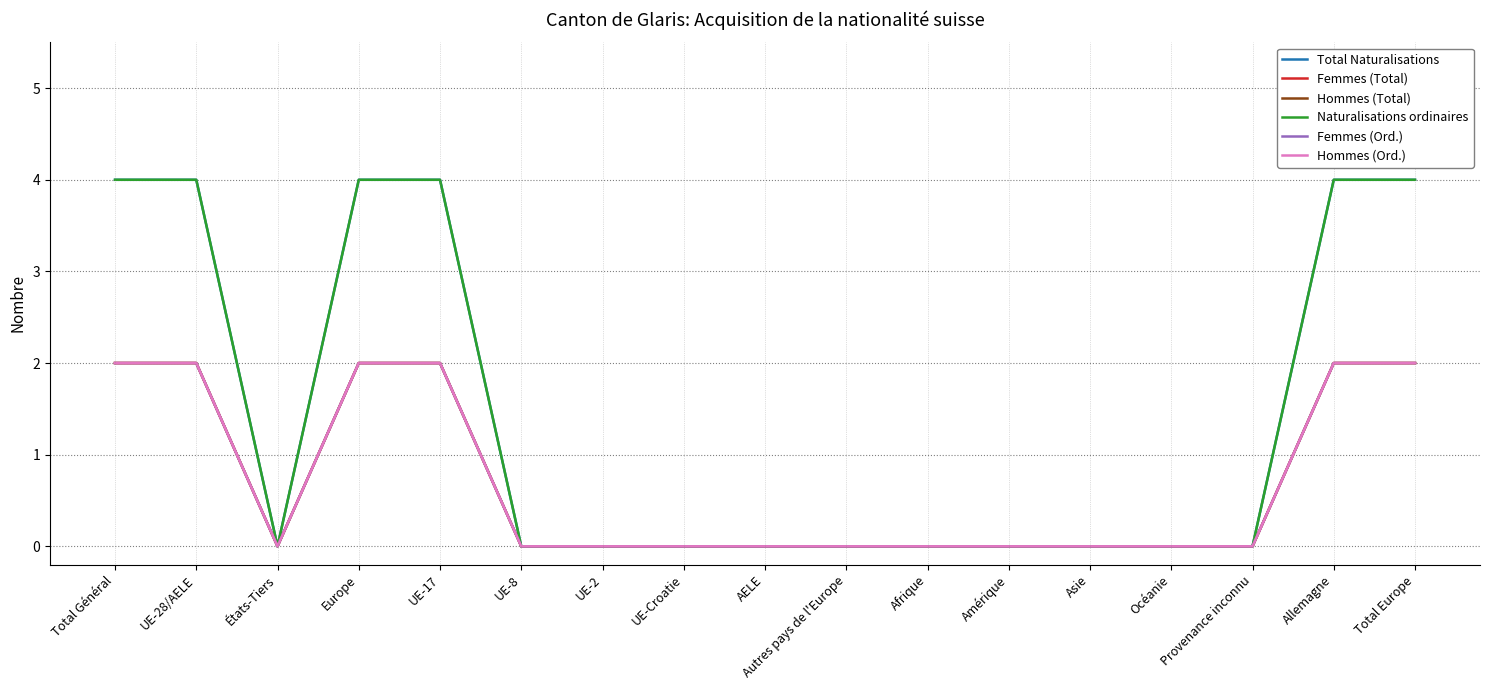

Is this an area chart (filled region under the line)?

No